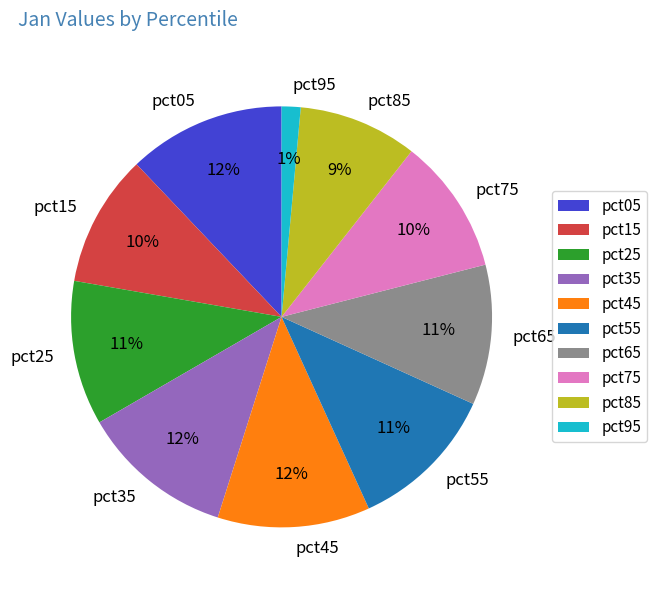

Is it true that pct15 is 3% of the pie?

False